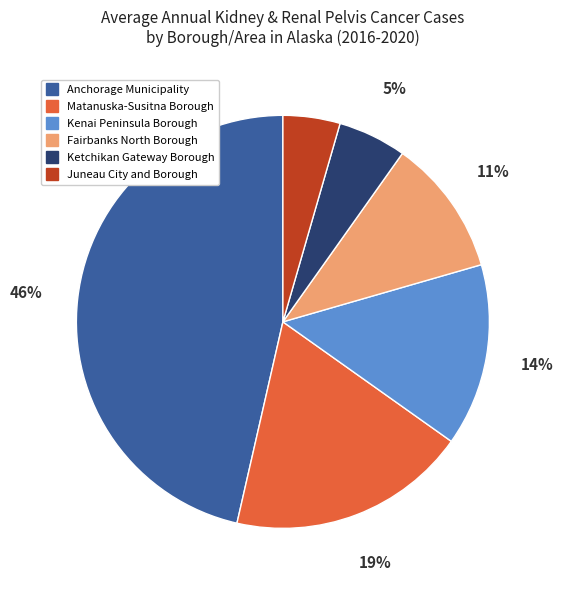

Which category has the smallest portion of the pie?

Juneau City and Borough